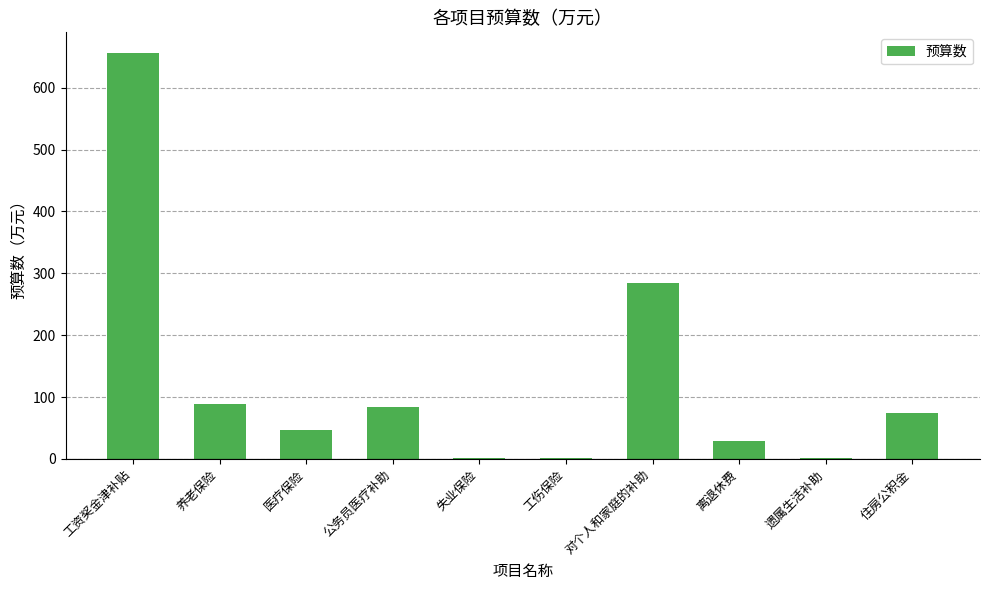

At which category does the chart reach its peak across all series?

工资奖金津补贴